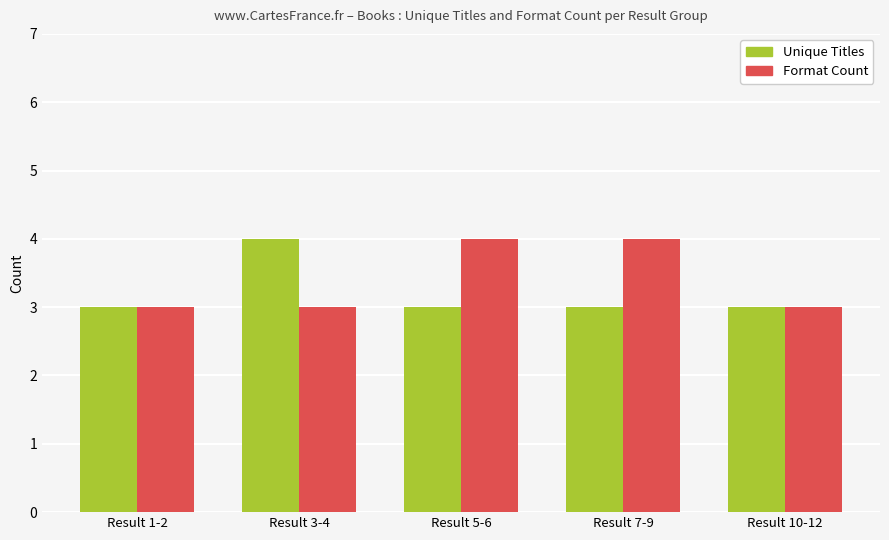

How many groups of bars are there?

5